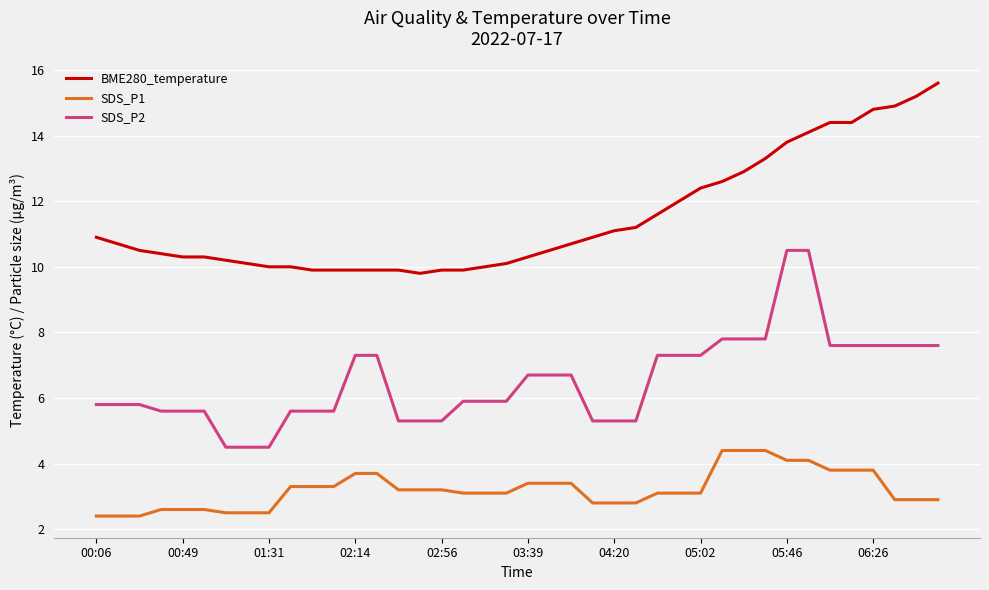

True or false: SDS_P2 and BME280_temperature cross at least once.

False